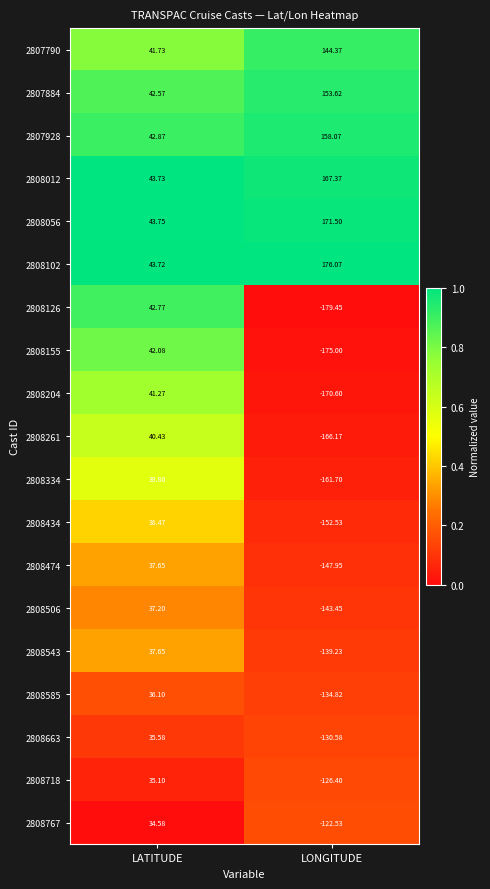

At which label does 2808543 reach its minimum?

LONGITUDE